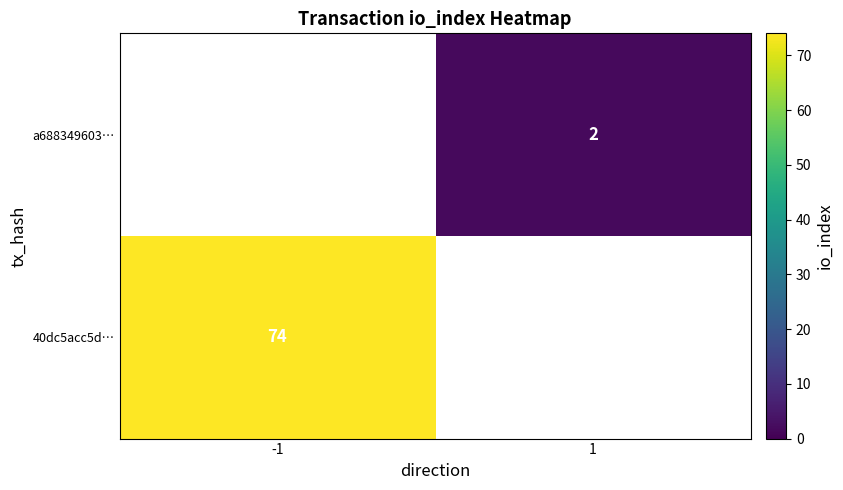

The value of a688349603… at 1 is 2. True or false?

True